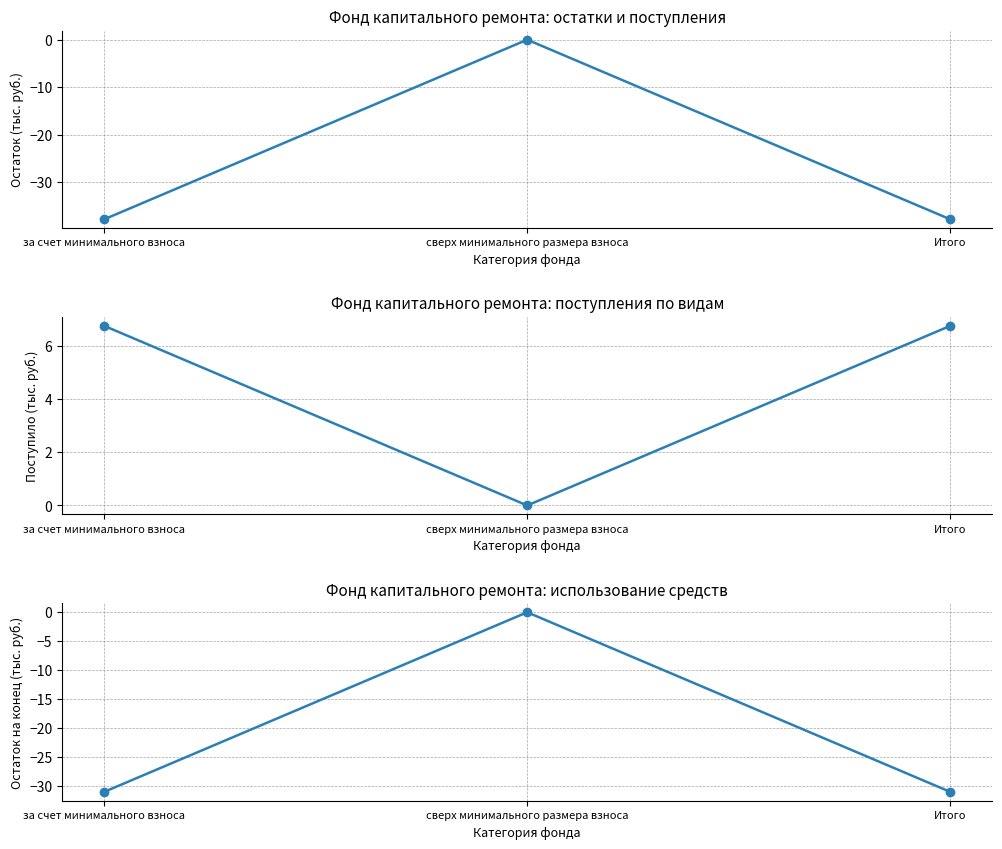

What is the lowest value of the Остаток на начало периода series?

-37.8